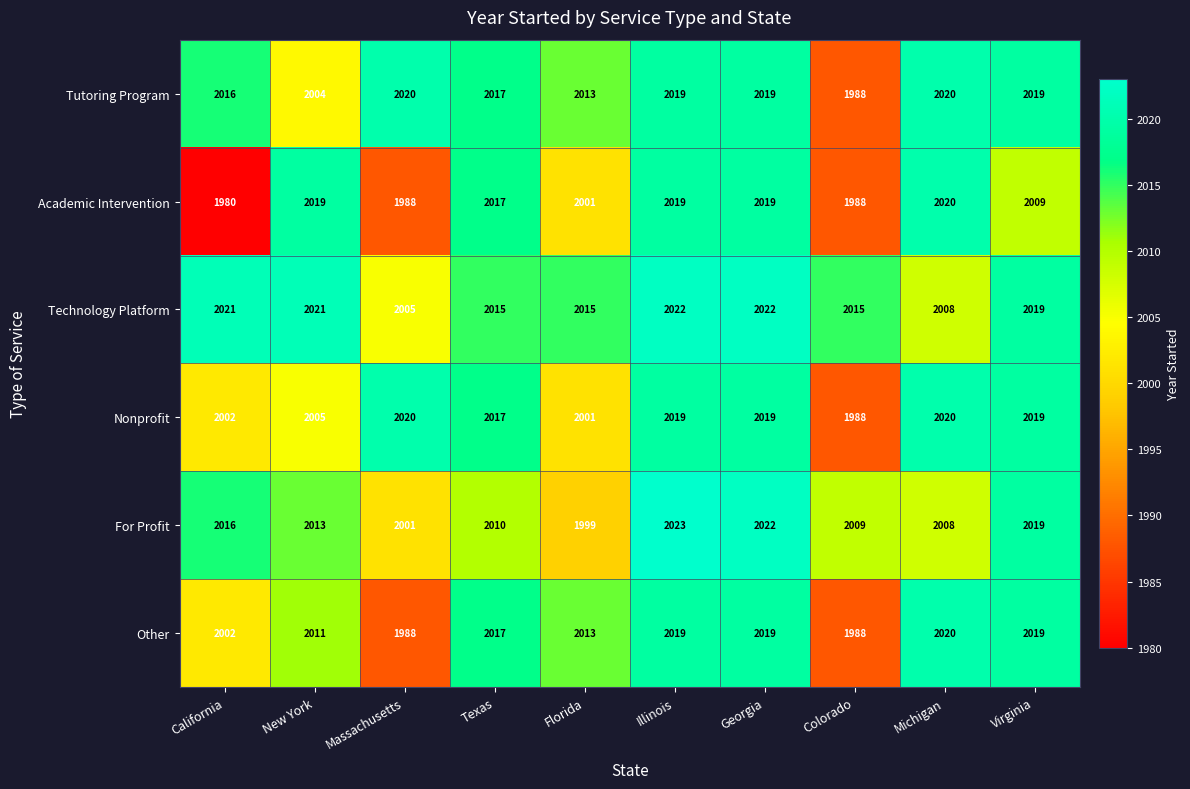

Is it true that For Profit equals 3433 at Georgia?

False